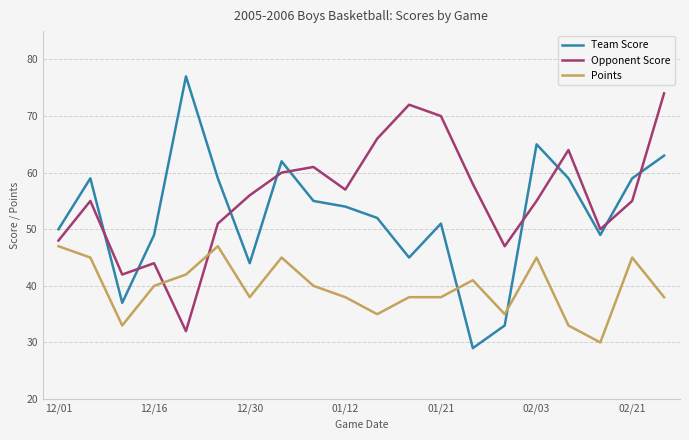

Rank the series by their maximum value, from lowest to highest.

Points, Opponent Score, Team Score